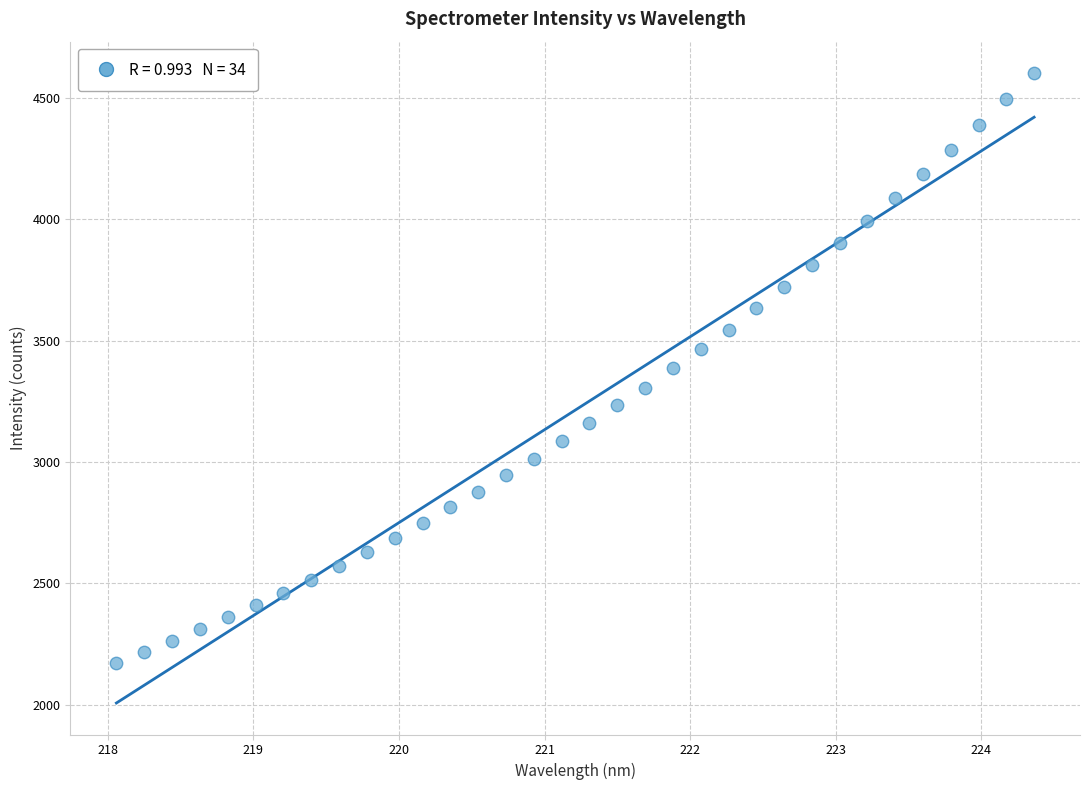

What is the range of X values (max minus min)?

6.3